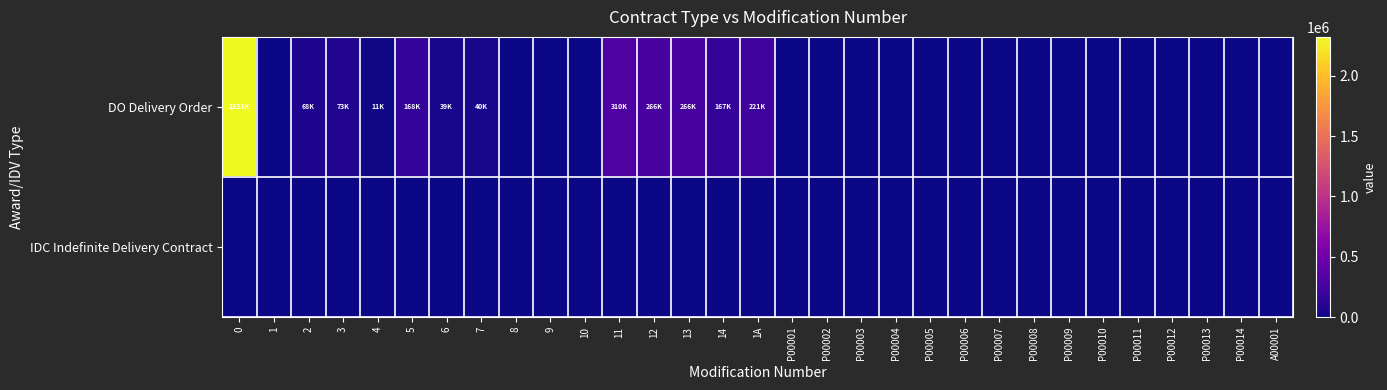

List the series in order of their peak value, highest first.

DO Delivery Order, IDC Indefinite Delivery Contract